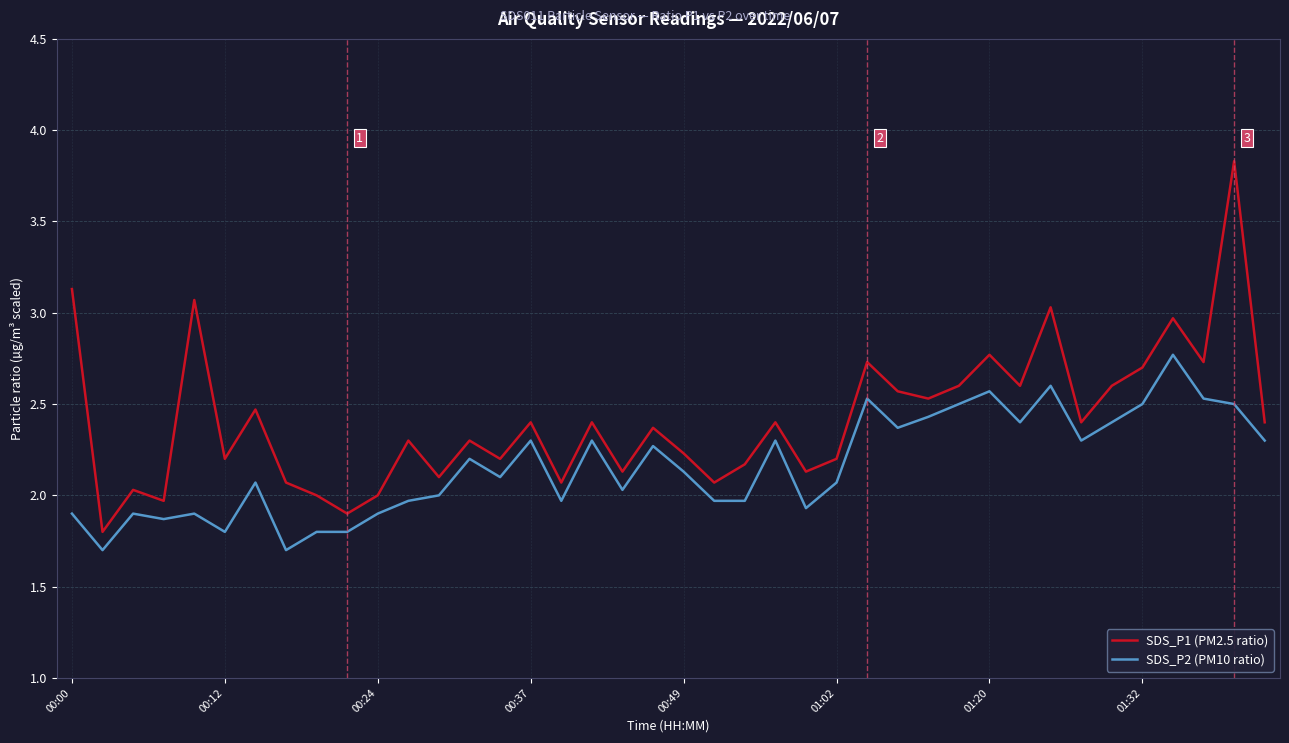

Rank the series by their maximum value, from highest to lowest.

SDS_P1 (PM2.5 ratio), SDS_P2 (PM10 ratio)